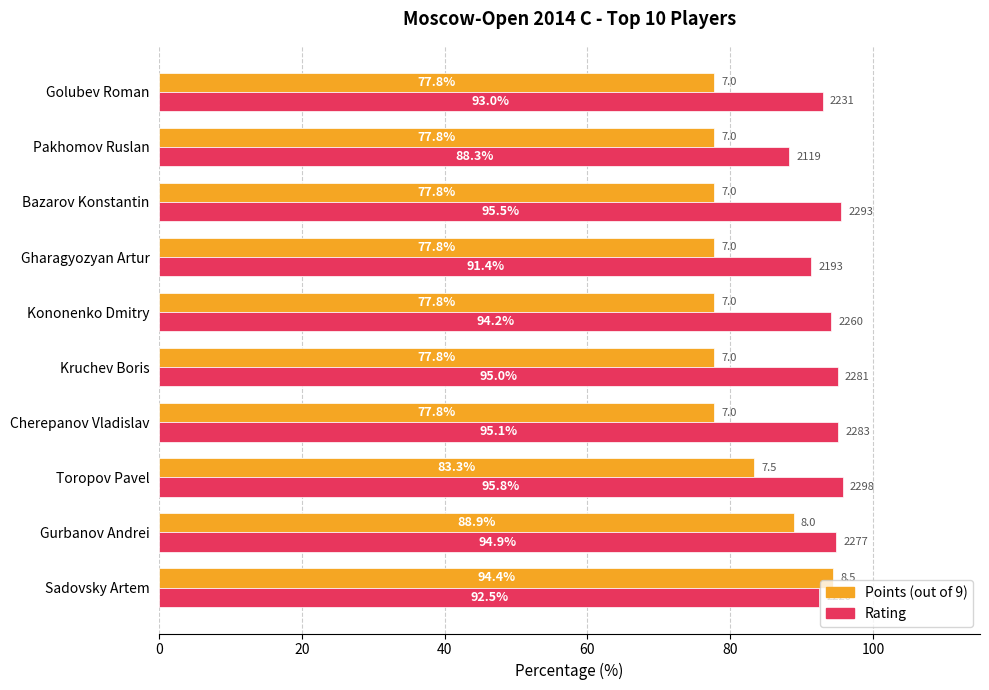

What is the maximum value shown in the chart?

95.8